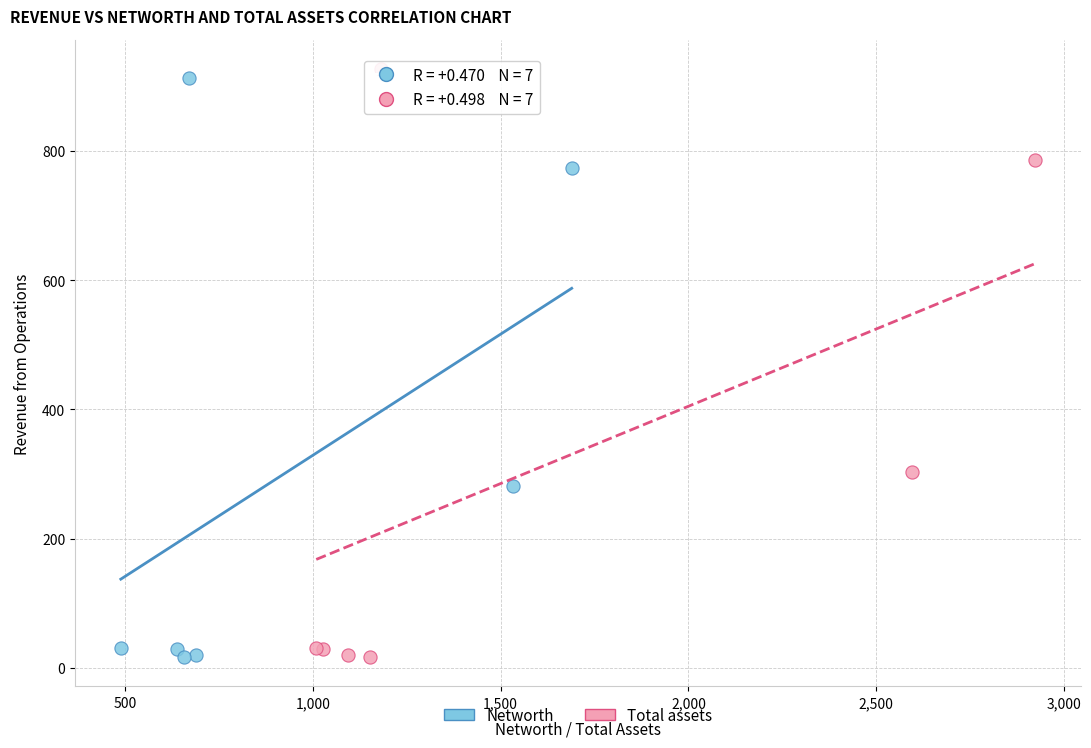

Which series has the largest Y range (max minus min)?

Total assets